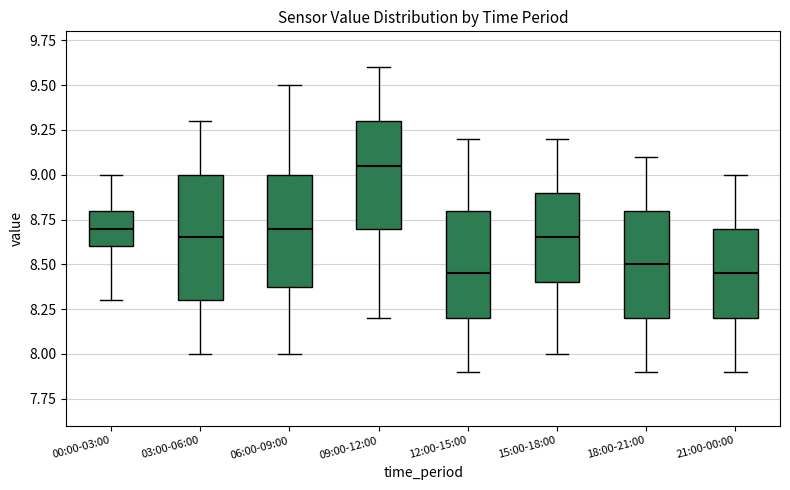

Comparing the boxes themselves (not the whiskers), which one is the tallest?

03:00-06:00